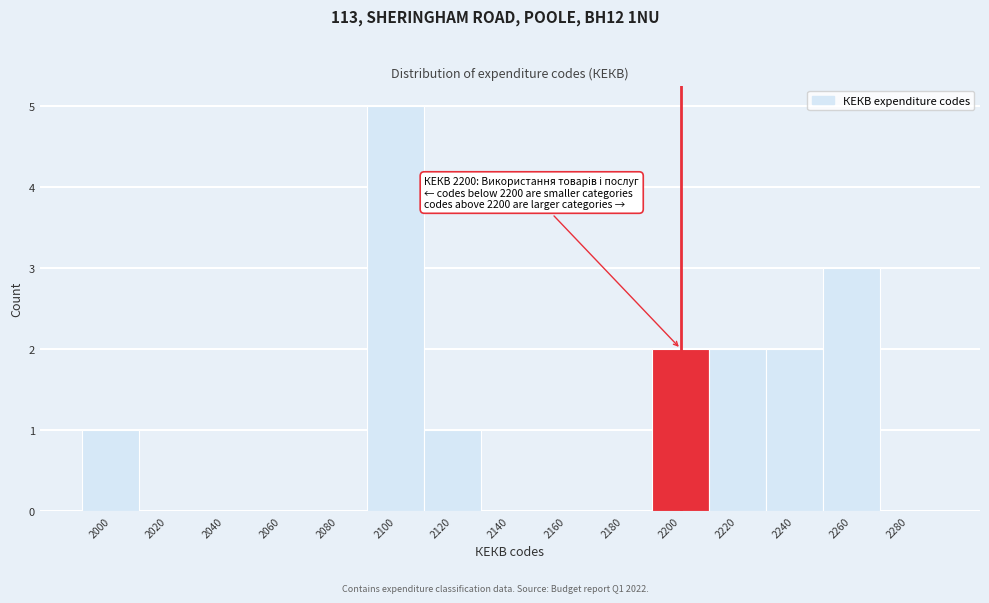

Reading left to right, what are all the values shown in this chart?

2000=1	2020=0	2040=0	2060=0	2080=0	2100=5	2120=1	2140=0	2160=0	2180=0	2200=2	2220=2	2240=2	2260=3	2280=0